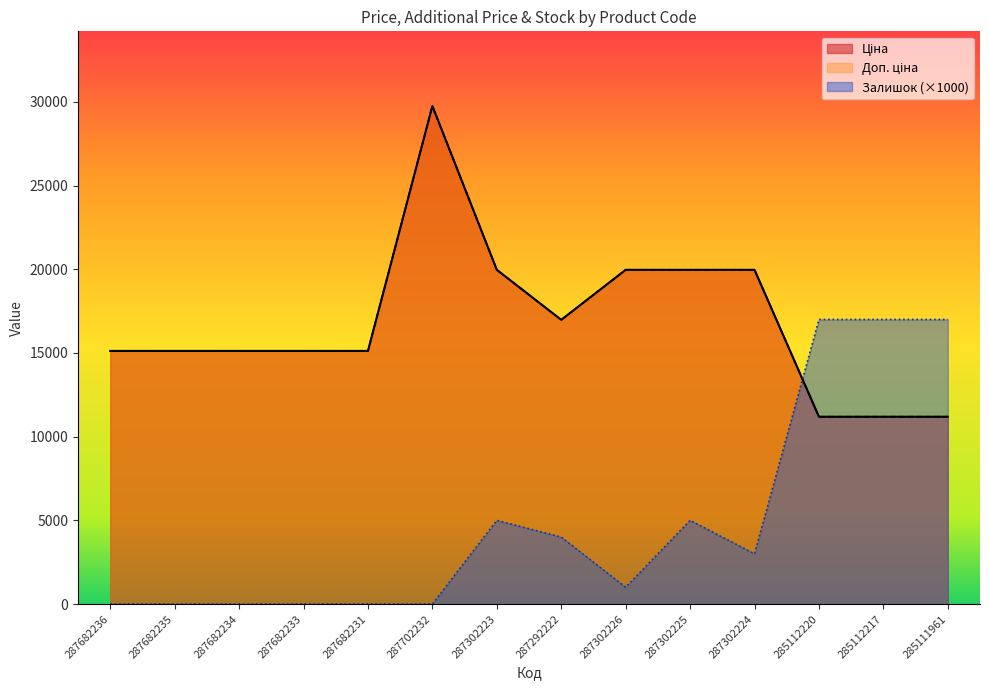

True or false: Доп. ціна has a value of 17749.6 at 285111961.

False